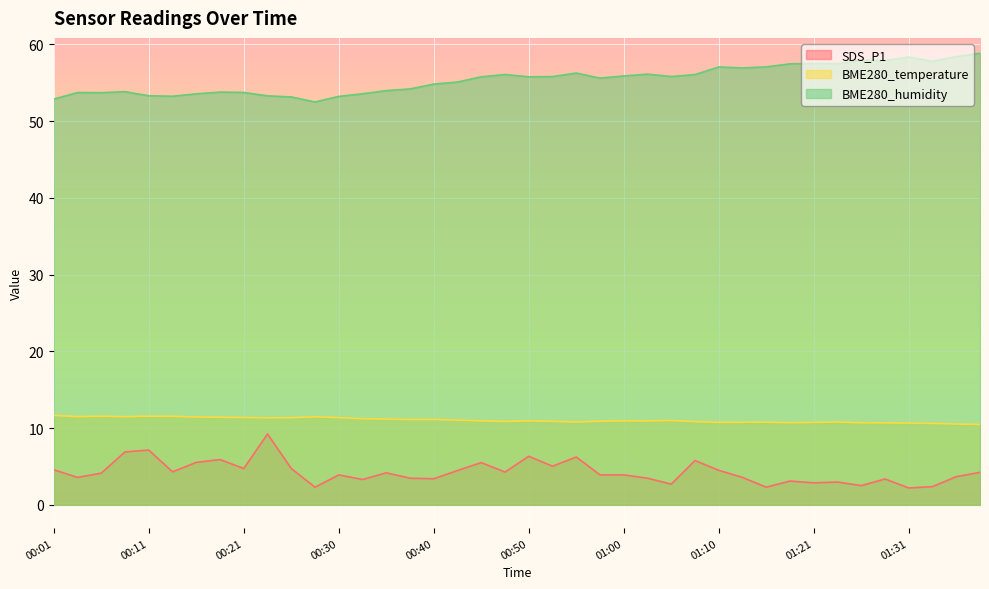

What is the value of the BME280_temperature point at the 34th from the left?

10.8